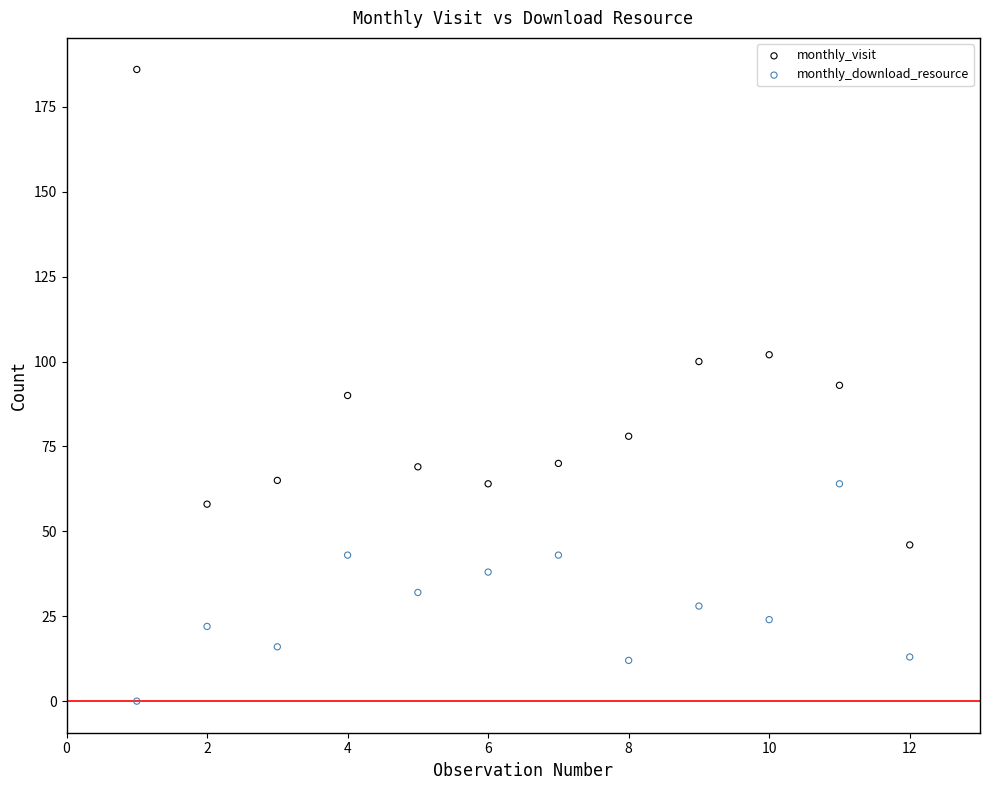

Which series reaches the minimum Y coordinate?

monthly_download_resource